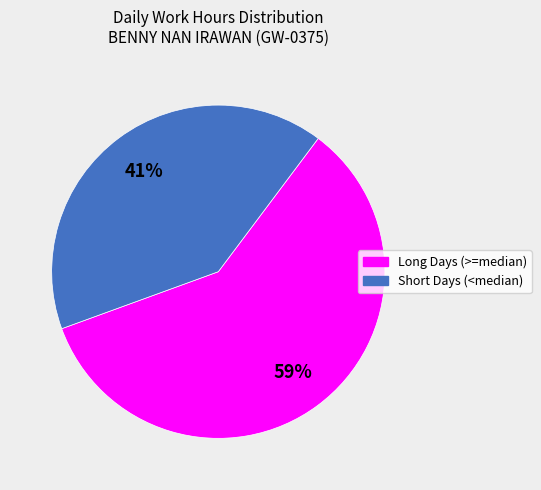

Rank the categories by value from lowest to highest.

Short Days (<median), Long Days (>=median)